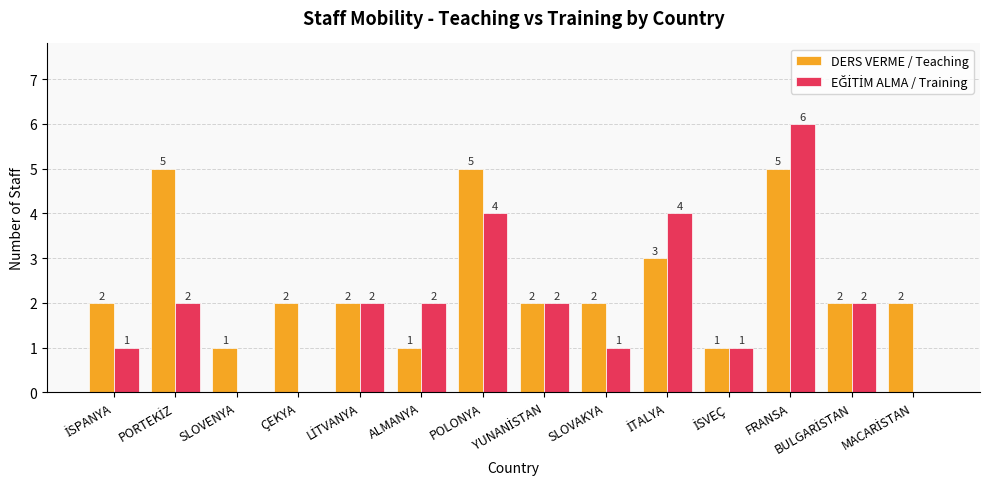

How many distinct data groups are displayed?

2